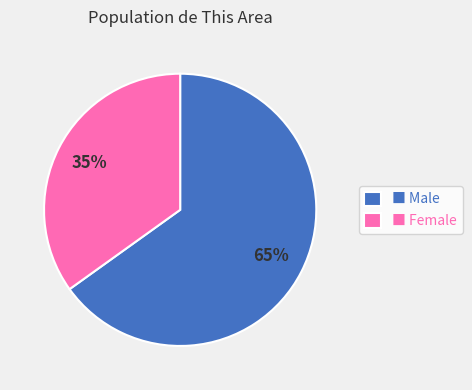

Is it true that ■ Female is 43% of the pie?

False